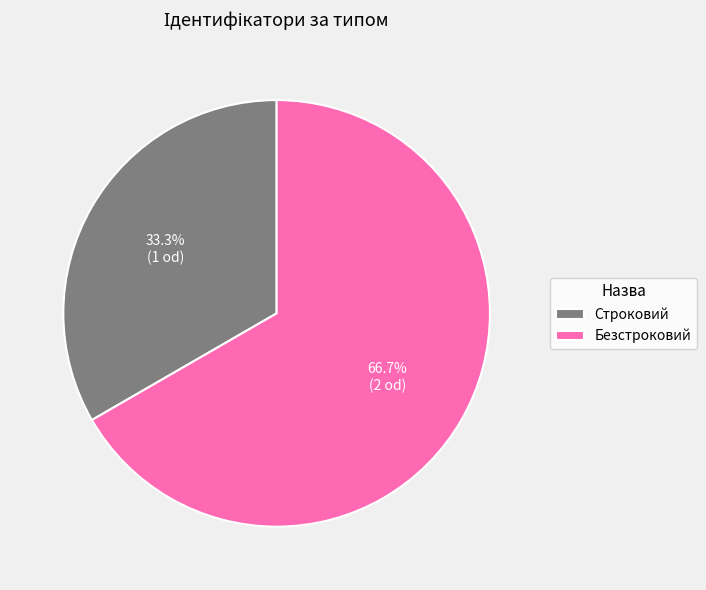

What is the ratio of the value at Безстроковий to the value at Строковий?

2.0